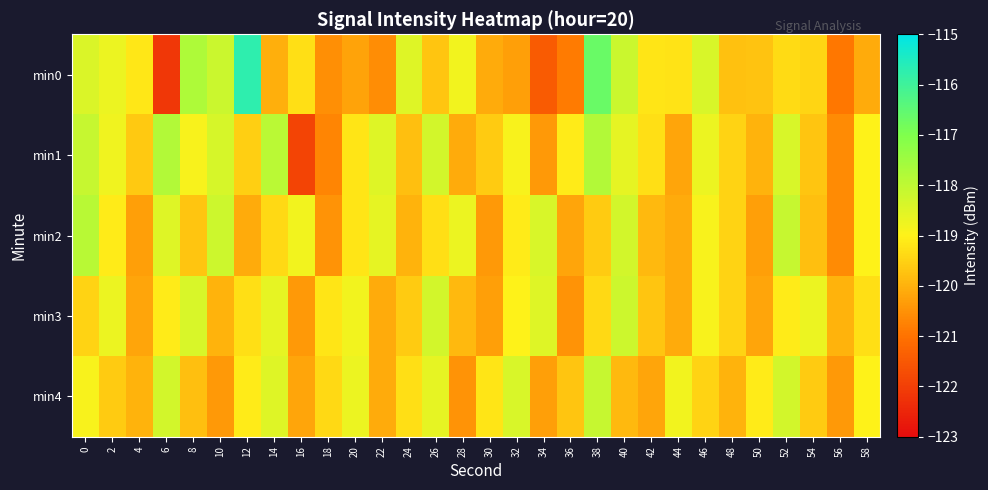

Reading left to right, extract all data points from this chart.

min0: 0=-118.4	2=-118.7	4=-119.2	6=-122.1	8=-117.7	10=-118.2	12=-115.7	14=-120.0	16=-119.3	18=-120.5	20=-120.2	22=-120.6	24=-118.5	26=-119.7	28=-118.8	30=-120.1	32=-120.3	34=-121.5	36=-120.9	38=-116.7	40=-118.2	42=-119.2	44=-119.2	46=-118.4	48=-119.8	50=-119.7	52=-119.4	54=-119.5	56=-120.9	58=-120.1
min1: 0=-118.1	2=-118.8	4=-119.6	6=-117.8	8=-118.9	10=-118.4	12=-119.5	14=-117.9	16=-121.9	18=-120.7	20=-119.2	22=-118.5	24=-119.8	26=-118.3	28=-120.1	30=-119.6	32=-118.9	34=-120.4	36=-119.1	38=-117.8	40=-118.6	42=-119.3	44=-120.2	46=-118.7	48=-119.5	50=-120.0	52=-118.4	54=-119.7	56=-120.6	58=-119.0
min2: 0=-117.9	2=-119.1	4=-120.3	6=-118.5	8=-119.7	10=-118.2	12=-120.1	14=-119.4	16=-118.8	18=-120.5	20=-119.2	22=-118.6	24=-120.0	26=-119.3	28=-118.7	30=-120.4	32=-119.1	34=-118.4	36=-120.2	38=-119.6	40=-118.3	42=-119.9	44=-120.1	46=-118.9	48=-119.5	50=-120.3	52=-118.1	54=-119.8	56=-120.6	58=-119.0
min3: 0=-119.5	2=-118.7	4=-120.2	6=-119.1	8=-118.4	10=-120.0	12=-119.3	14=-118.6	16=-120.4	18=-119.2	20=-118.8	22=-120.1	24=-119.6	26=-118.3	28=-119.9	30=-120.3	32=-119.0	34=-118.5	36=-120.5	38=-119.4	40=-118.2	42=-119.7	44=-120.1	46=-118.9	48=-119.5	50=-120.2	52=-119.1	54=-118.7	56=-120.0	58=-119.3
min4: 0=-118.9	2=-119.6	4=-120.0	6=-118.3	8=-119.8	10=-120.4	12=-119.1	14=-118.5	16=-120.2	18=-119.4	20=-118.7	22=-120.1	24=-119.3	26=-118.6	28=-120.5	30=-119.2	32=-118.4	34=-120.3	36=-119.7	38=-118.1	40=-119.9	42=-120.2	44=-118.8	46=-119.5	48=-120.0	50=-119.1	52=-118.3	54=-119.6	56=-120.4	58=-119.0